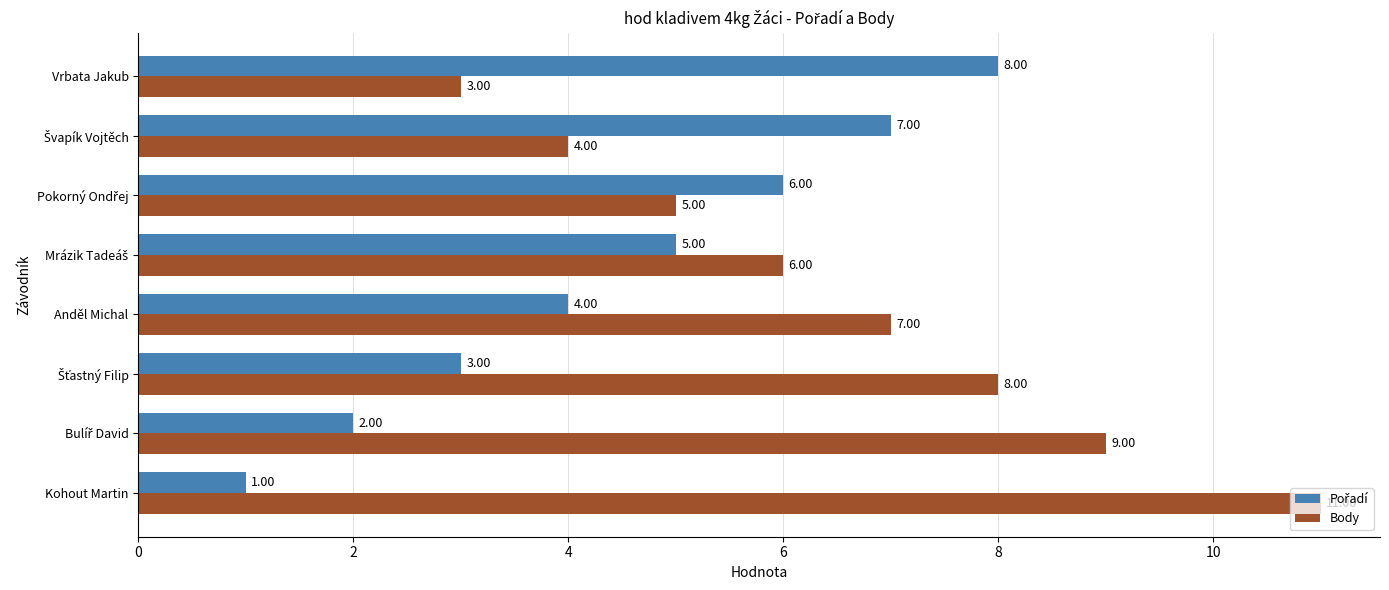

Where is Body nearest to the value 7?

Anděl Michal